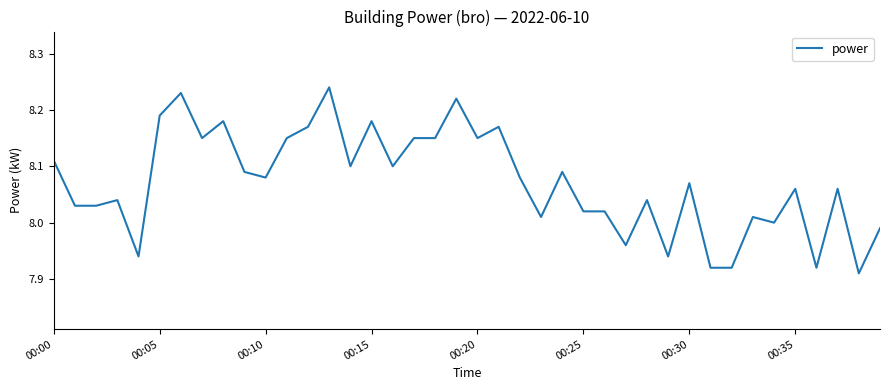

What is the difference between the maximum and minimum values?

0.3